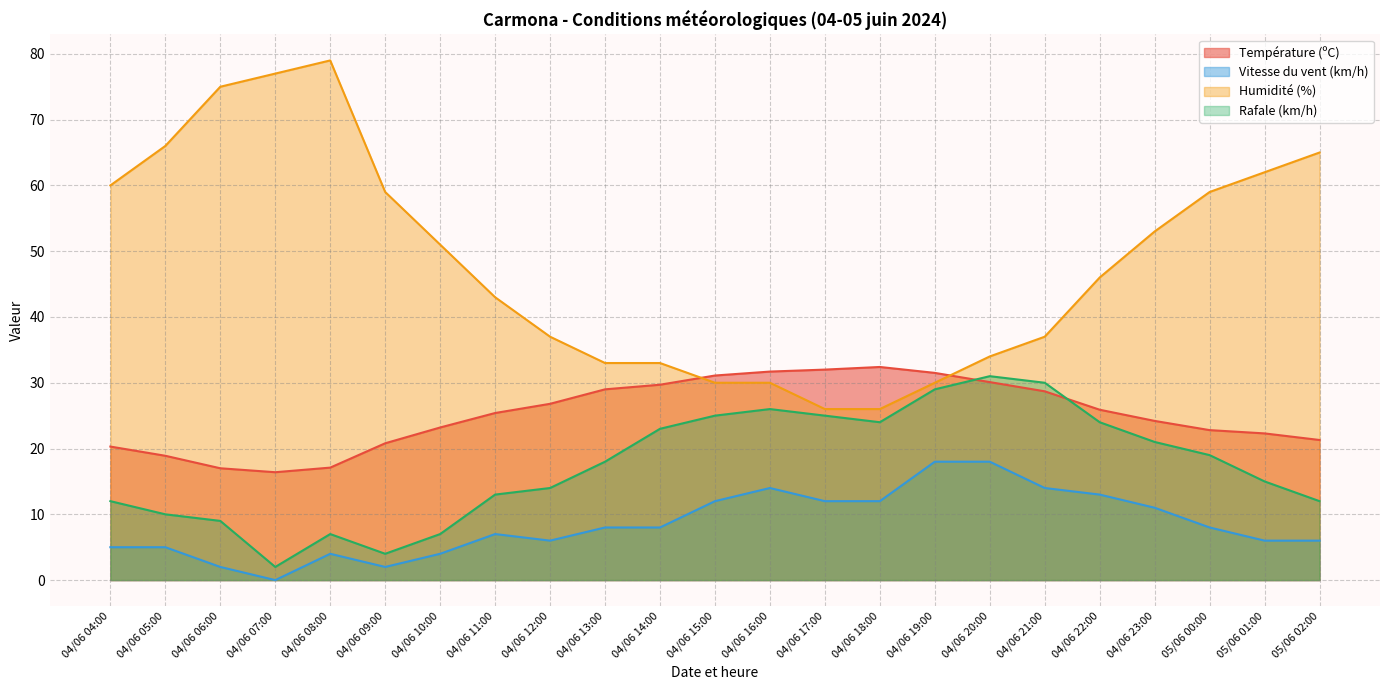

At which label does Rafale (km/h) reach its peak?

04/06 20:00